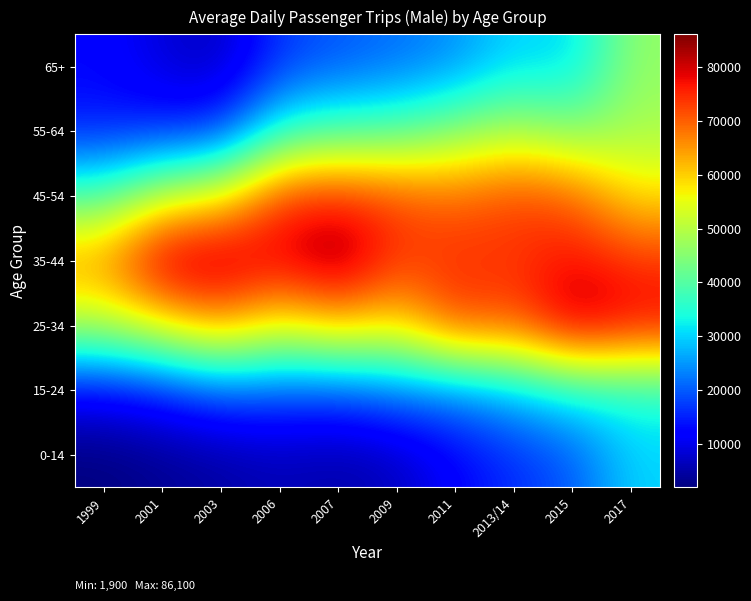

At how many categories does at least one series exceed 37105?

10